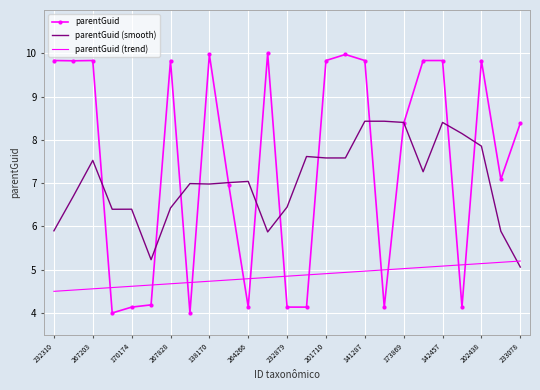

True or false: parentGuid (smooth) and parentGuid (trend) cross at least once.

True